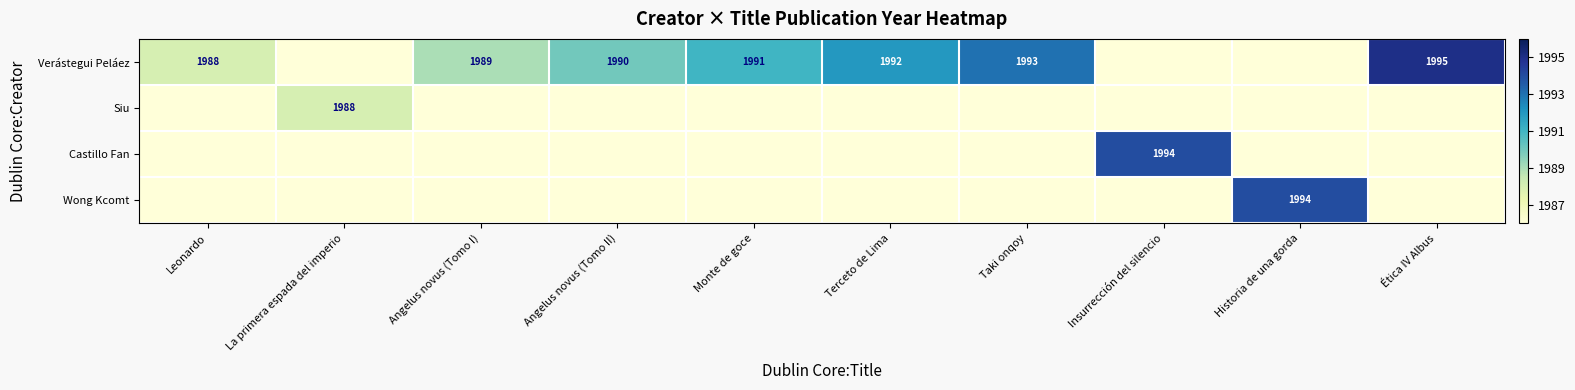

The Verástegui Peláez series shows 961 at Angelus novus (Tomo II). True or false?

False